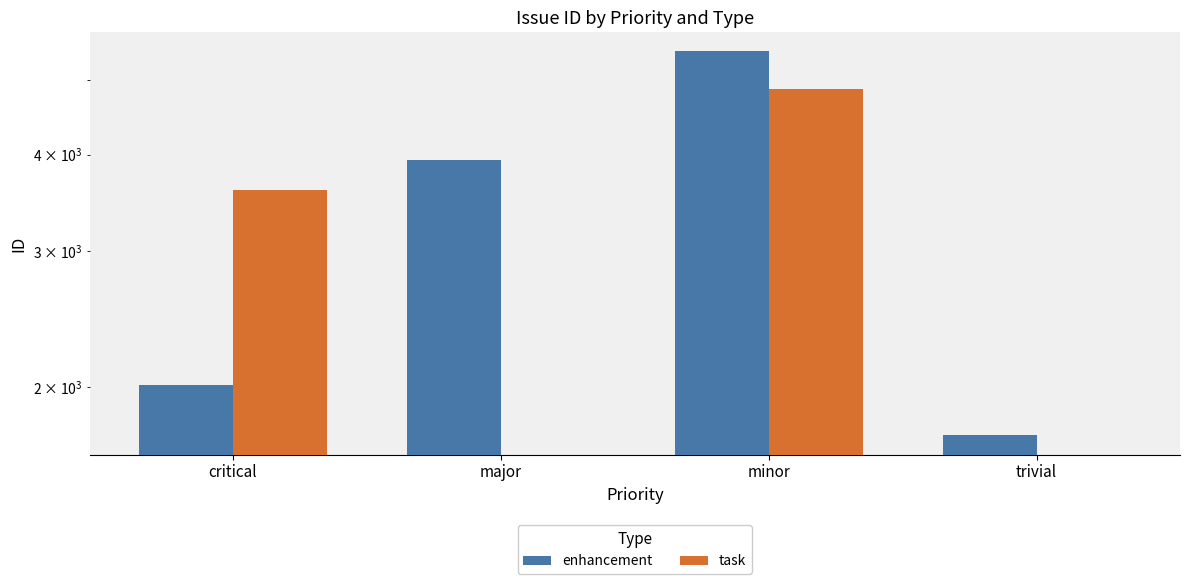

What is the label of the 2nd bar from the left?

major